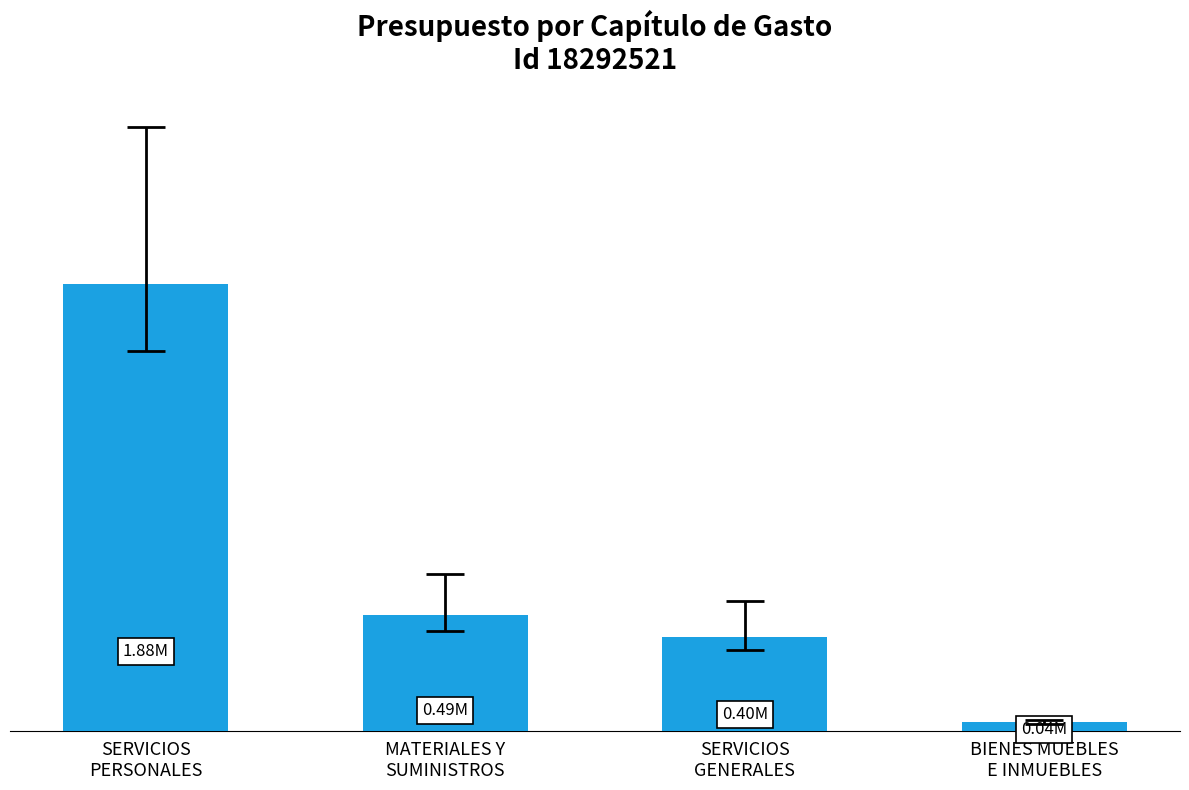

True or false: the data shows 41112.0 at BIENES MUEBLES
E INMUEBLES.

True